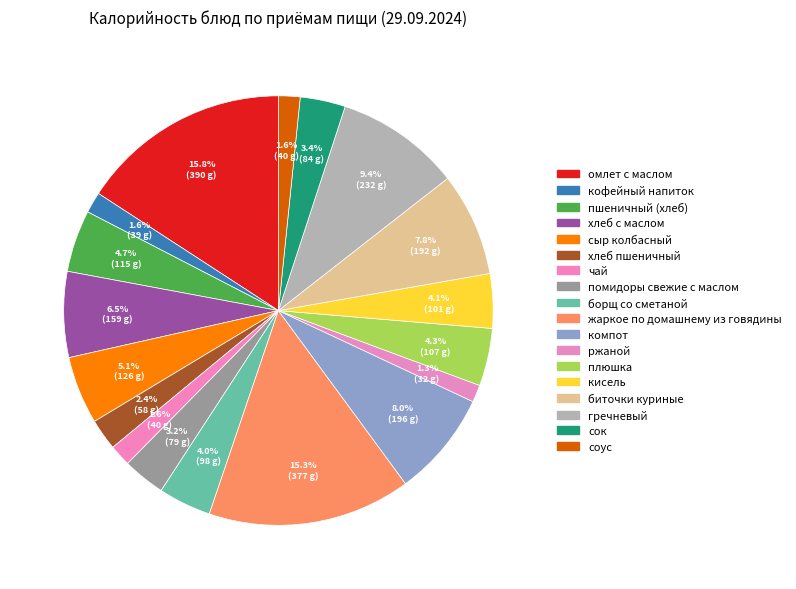

Do жаркое по домашнему из говядины and хлеб пшеничный together represent more than half of the pie?

No